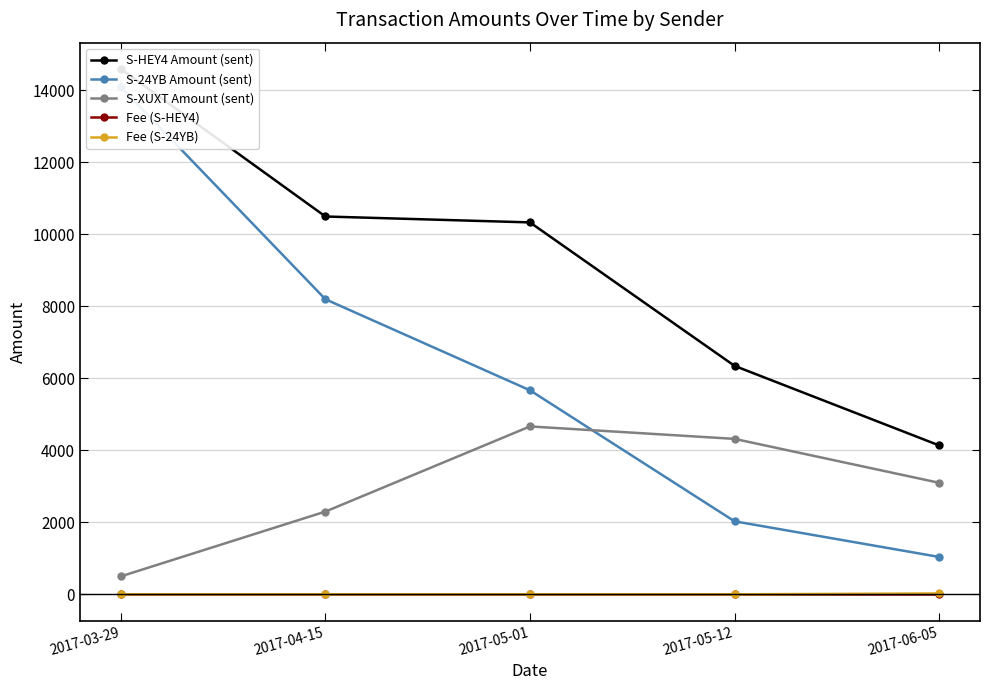

Reading left to right, list all the values displayed in this chart.

S-HEY4 Amount (sent): 14599	10499	10335	6349	4139
S-24YB Amount (sent): 14100	8200	5670	2030	1040
S-XUXT Amount (sent): 500	2300	4666	4320	3100
Fee (S-HEY4): 1	1	1	1	1
Fee (S-24YB): 1	1	1	1	25